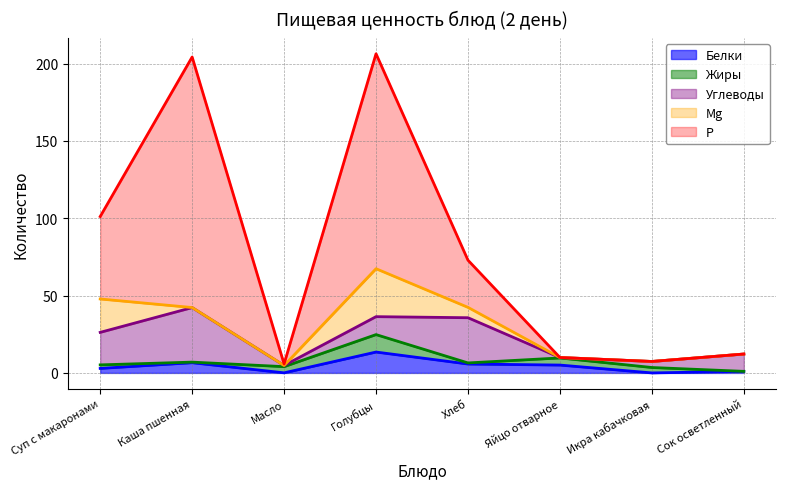

Is the value of Mg at Каша пшенная greater than the value of Белки at Голубцы?

No